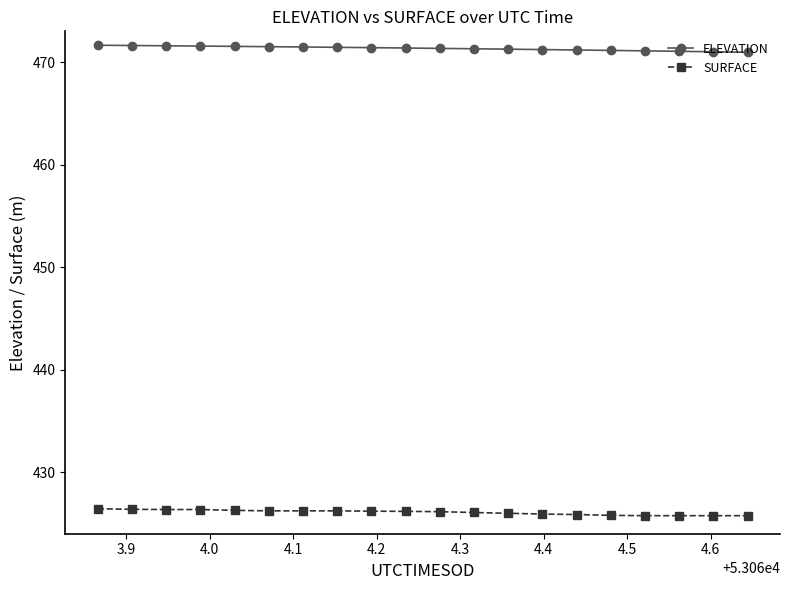

What is the minimum value shown in the chart?

425.8